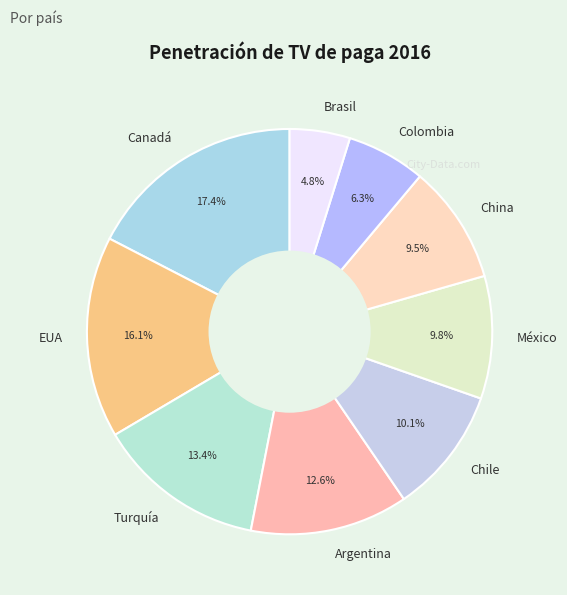

Which slice is the smallest?

Brasil